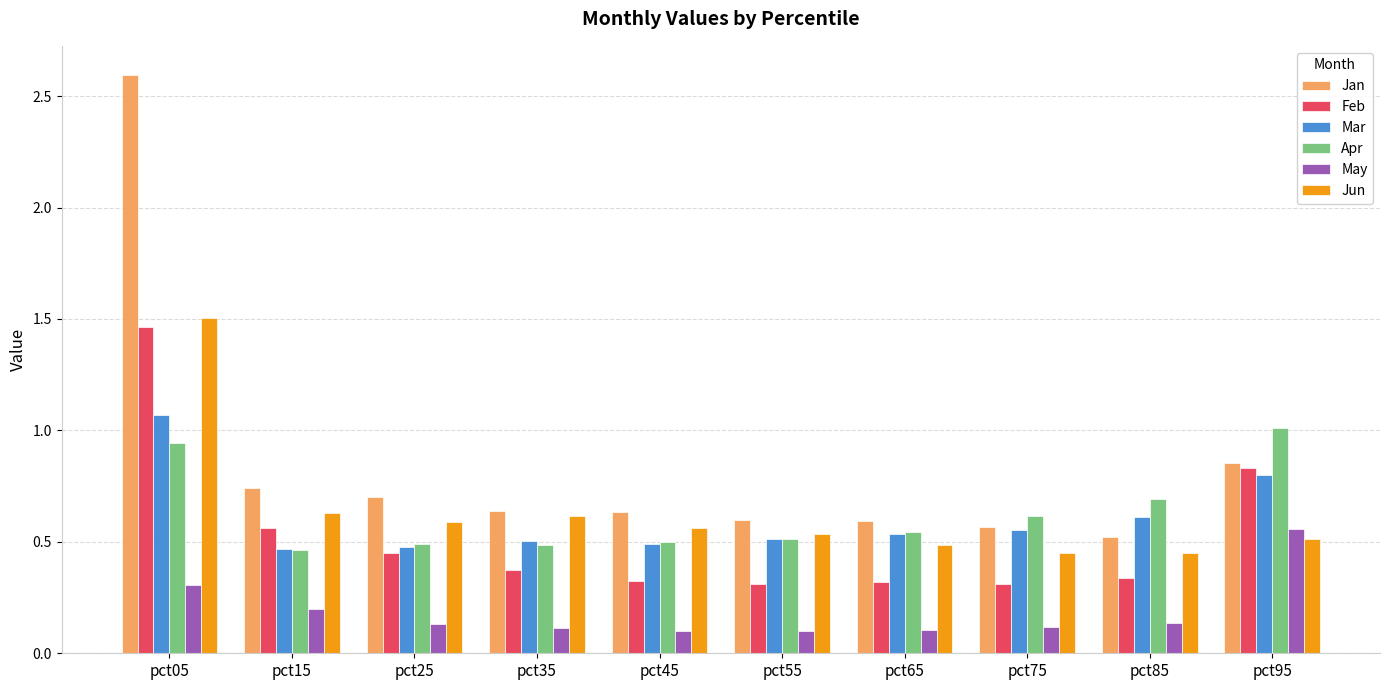

At which label does Mar reach its peak?

pct05